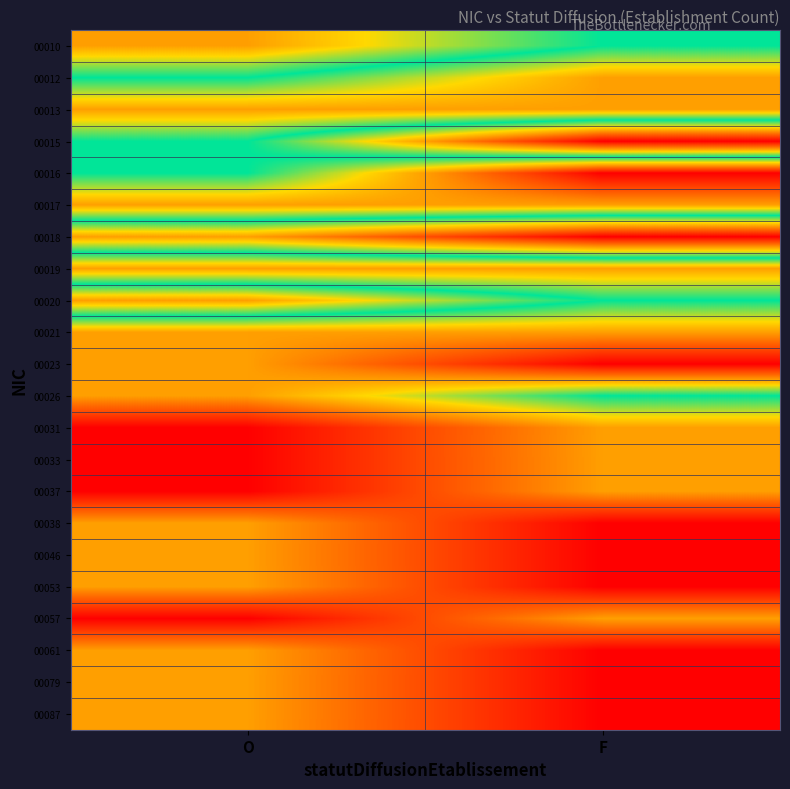

Reading left to right, what are all the values shown in this chart?

00010: O=3	F=2
00012: O=2	F=1
00013: O=1	F=1
00015: O=2	F=4
00016: O=2	F=0
00017: O=1	F=1
00018: O=3	F=4
00019: O=1	F=1
00020: O=3	F=2
00021: O=1	F=1
00023: O=1	F=0
00026: O=1	F=2
00031: O=0	F=1
00033: O=0	F=1
00037: O=0	F=1
00038: O=1	F=0
00046: O=1	F=0
00053: O=1	F=0
00057: O=0	F=1
00061: O=1	F=0
00079: O=1	F=0
00087: O=1	F=0